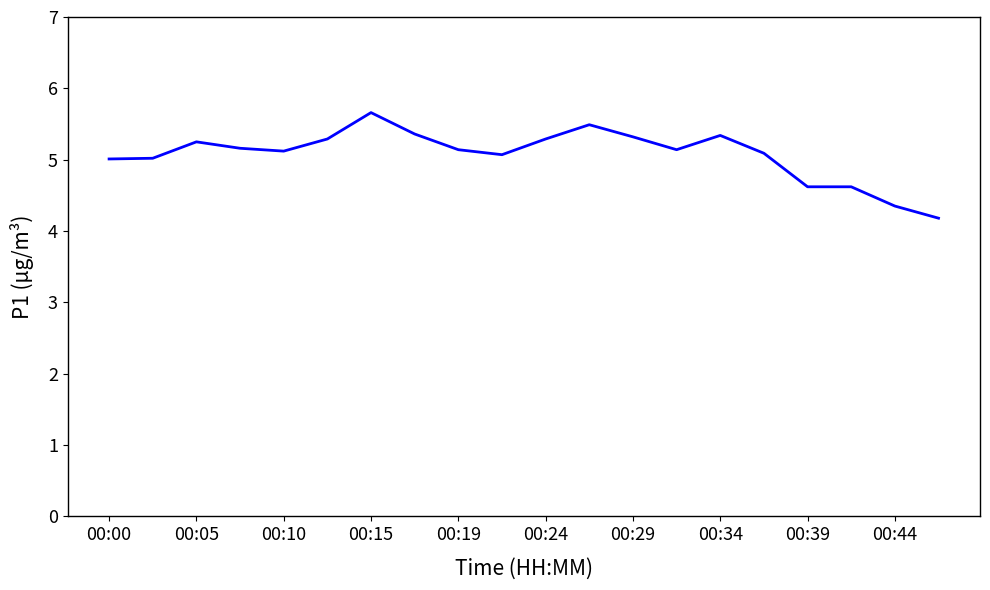

What is the greatest value displayed?

5.7